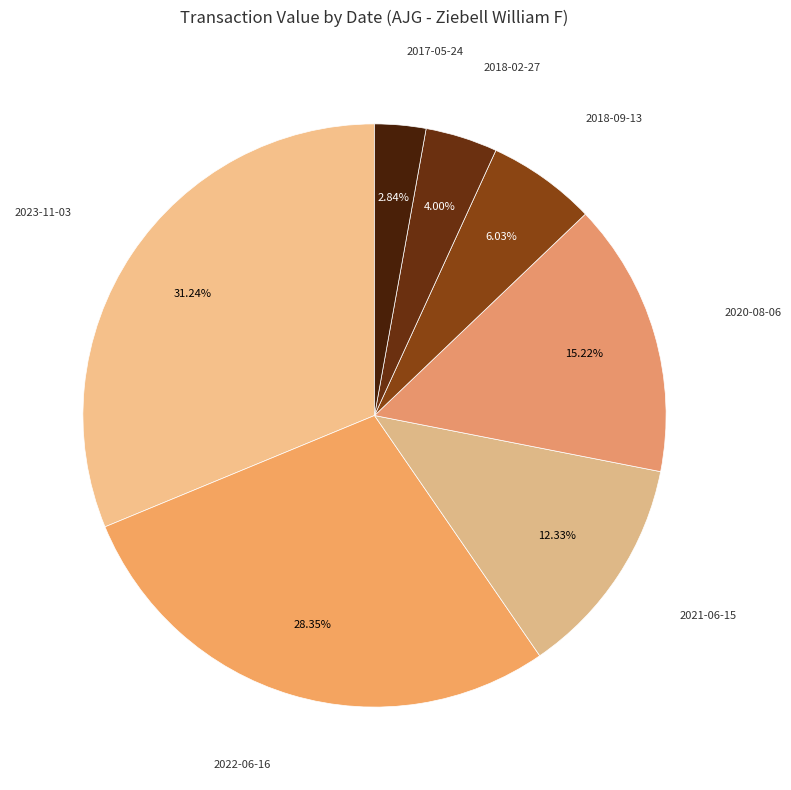

What is the largest slice in the pie chart?

2023-11-03